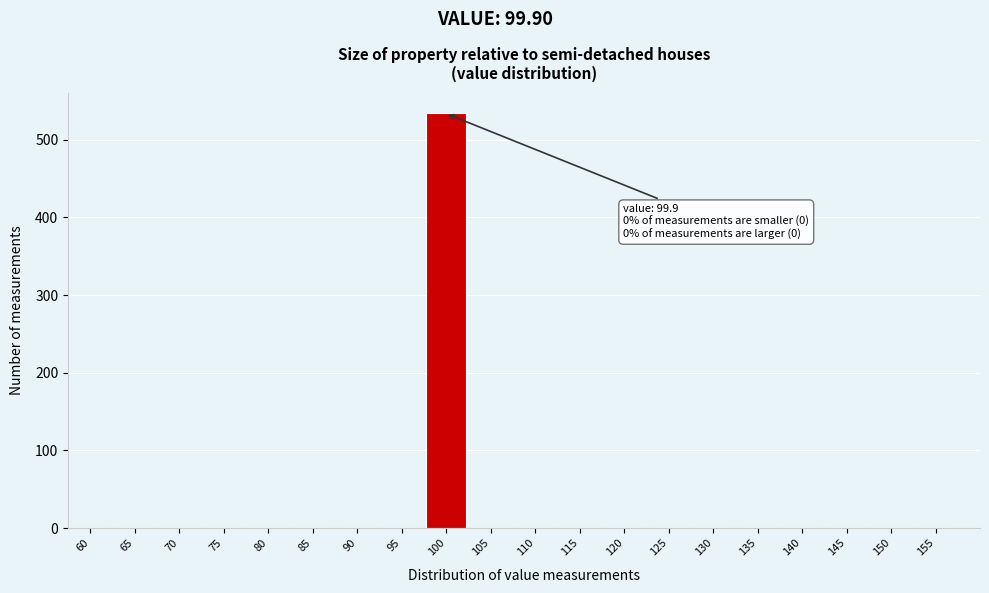

Reading right to left, what are all the values shown in this chart?

155=0	150=0	145=0	140=0	135=0	130=0	125=0	120=0	115=0	110=0	105=0	100=534	95=0	90=0	85=0	80=0	75=0	70=0	65=0	60=0